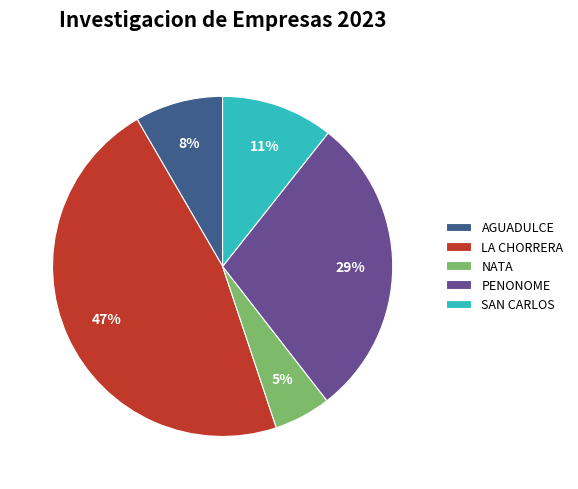

To the nearest percent, what is the average slice percentage?

20%